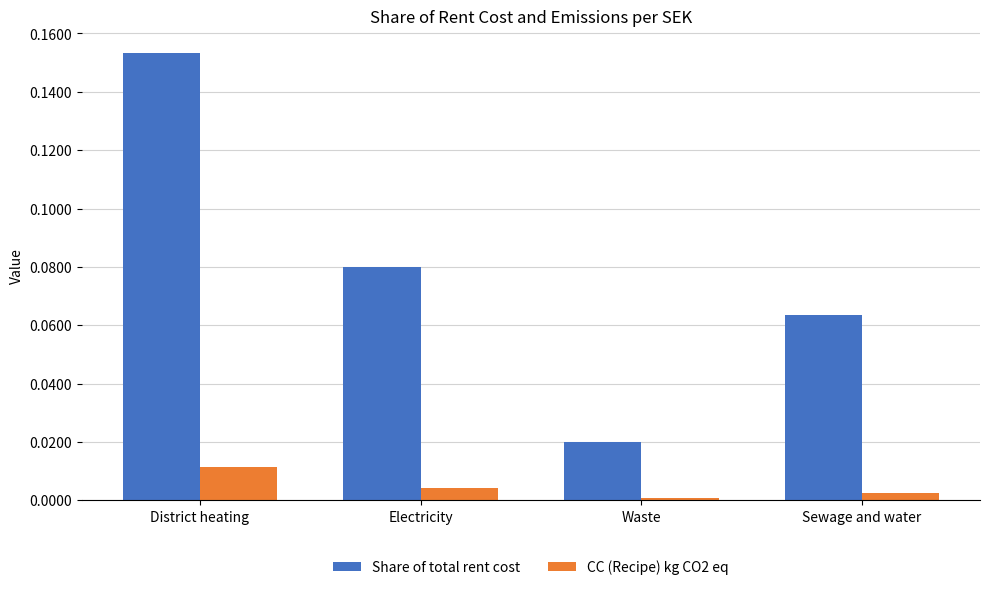

At which label does Share of total rent cost reach its minimum?

Waste